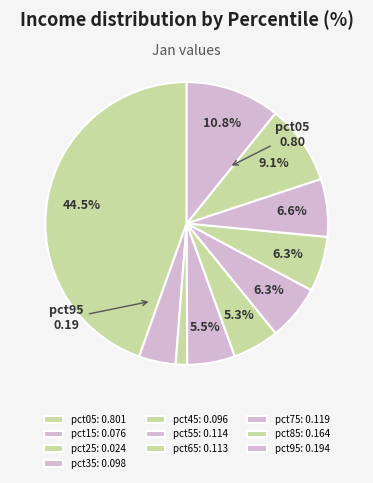

To the nearest percent, what is the difference between the pct25 and pct85 slice percentages?

8%